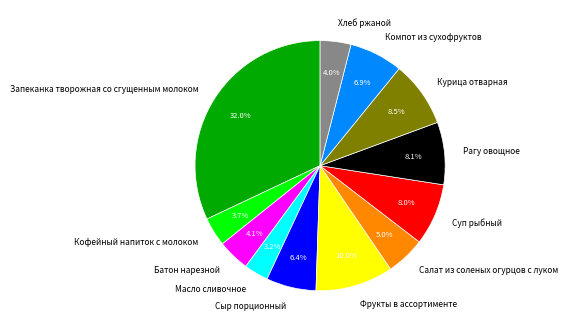

What portion of the pie excludes Масло сливочное?

96.8%